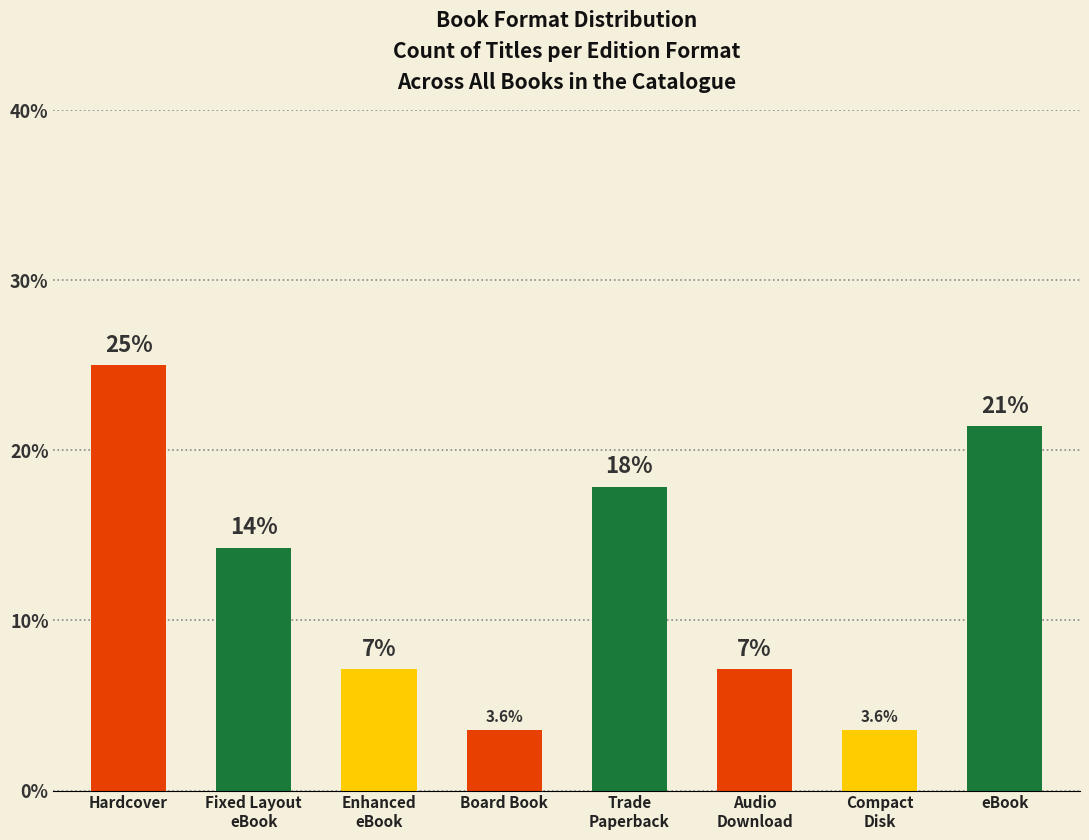

What is the label of the 8th bar from the left?

eBook